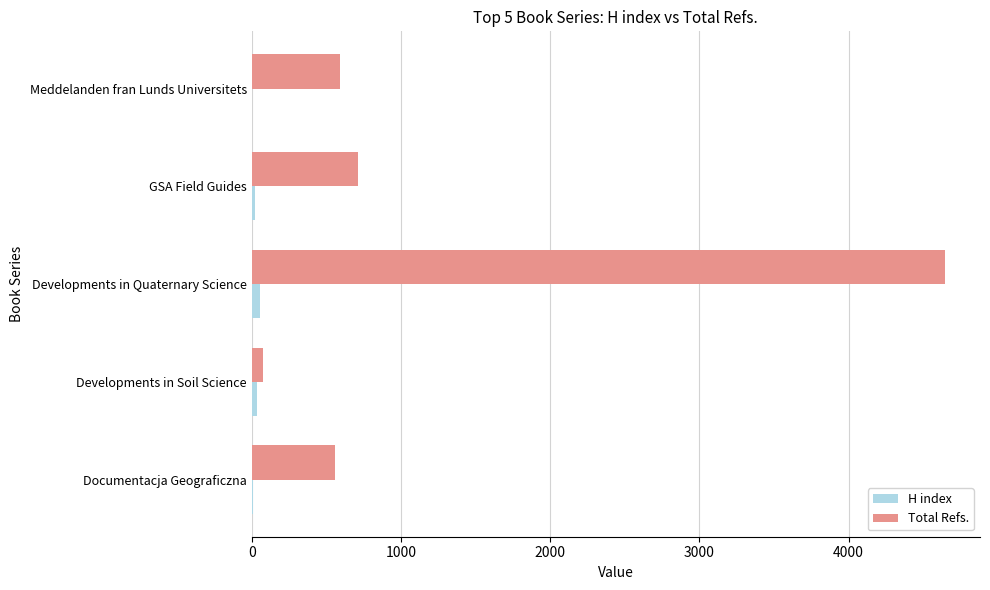

Which series has the largest total across all categories?

Total Refs.